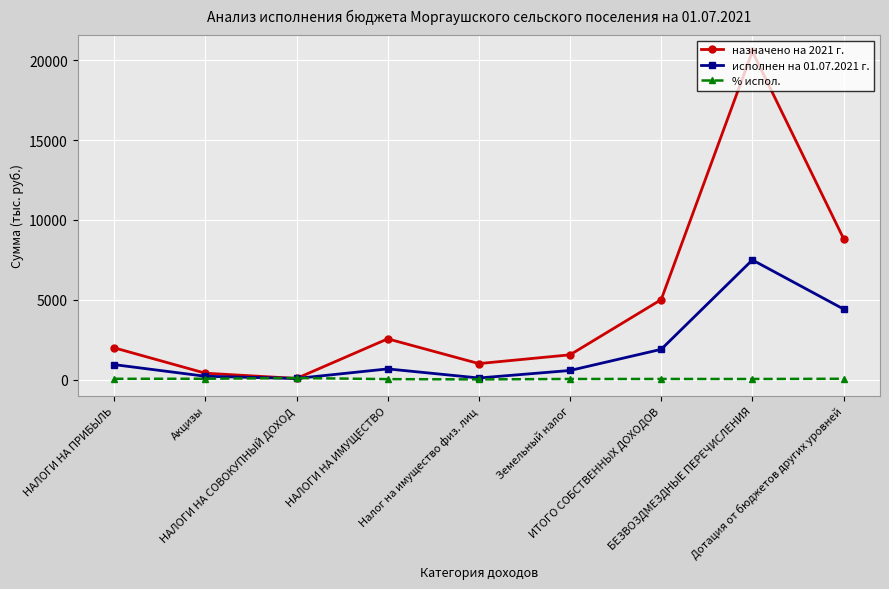

Where does the назначено на 2021 г. series first go above 1988?

НАЛОГИ НА ПРИБЫЛЬ